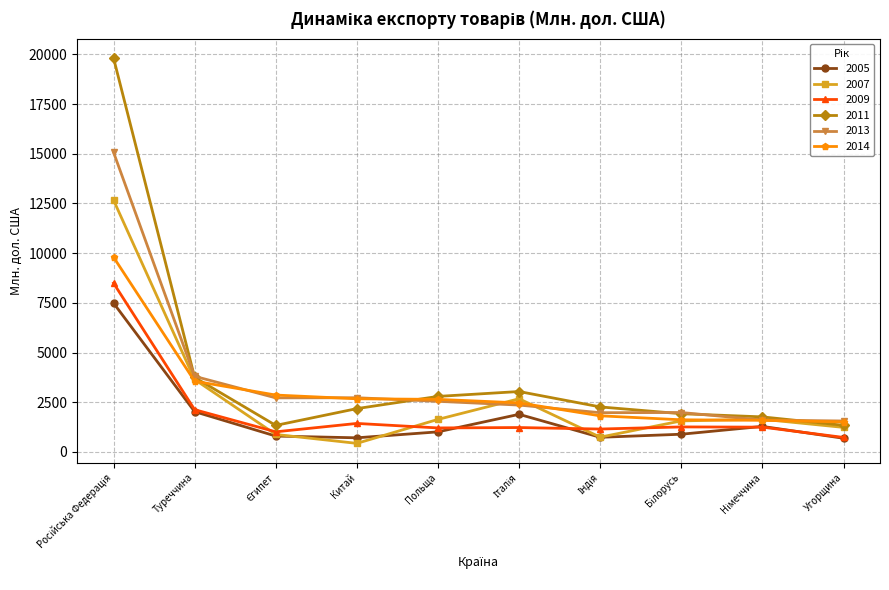

True or false: 2009 has more than 1 points higher than both neighbors.

True